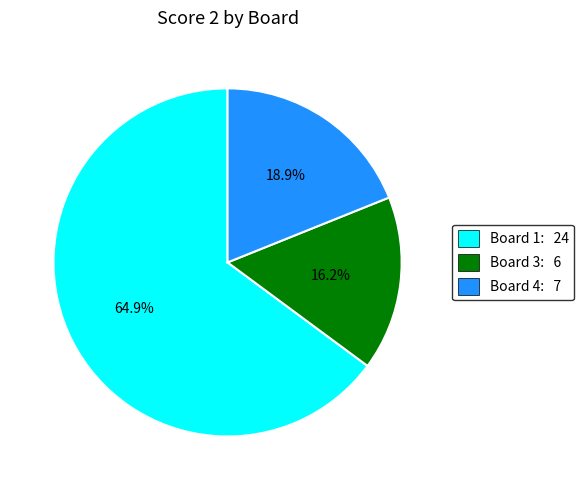

Approximately how many times larger is the value at Board 1: 24 compared to Board 3: 6?

4.0